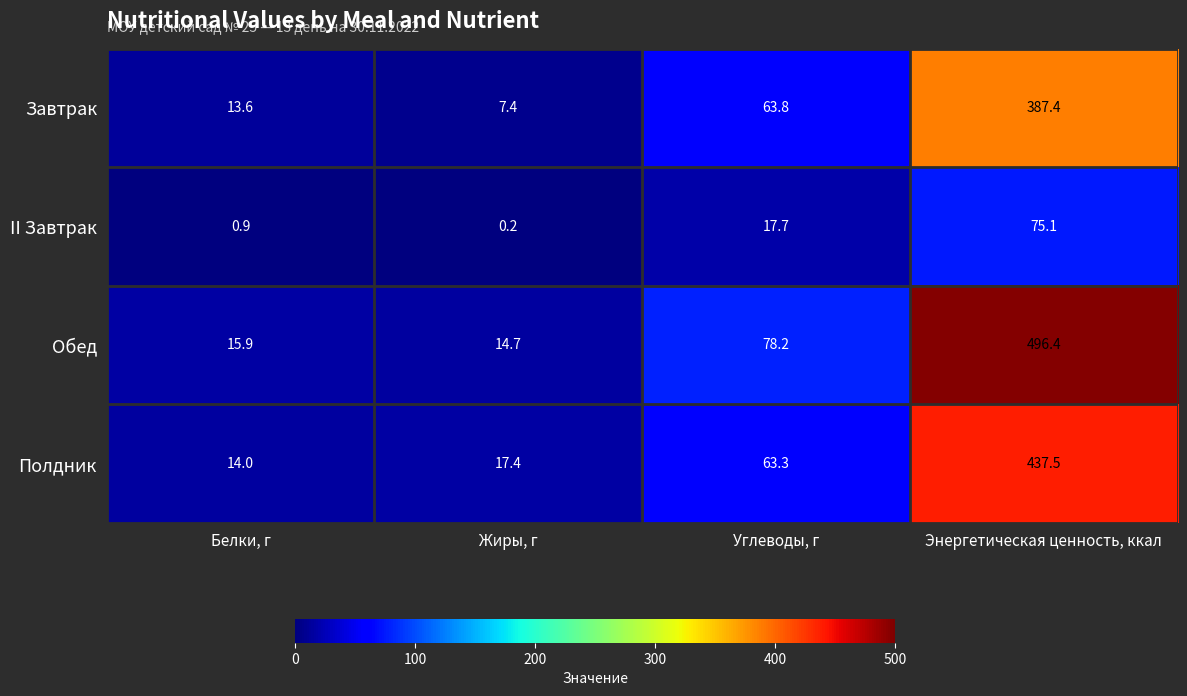

At Энергетическая ценность, ккал, list the series in order from smallest to largest.

II Завтрак, Завтрак, Полдник, Обед